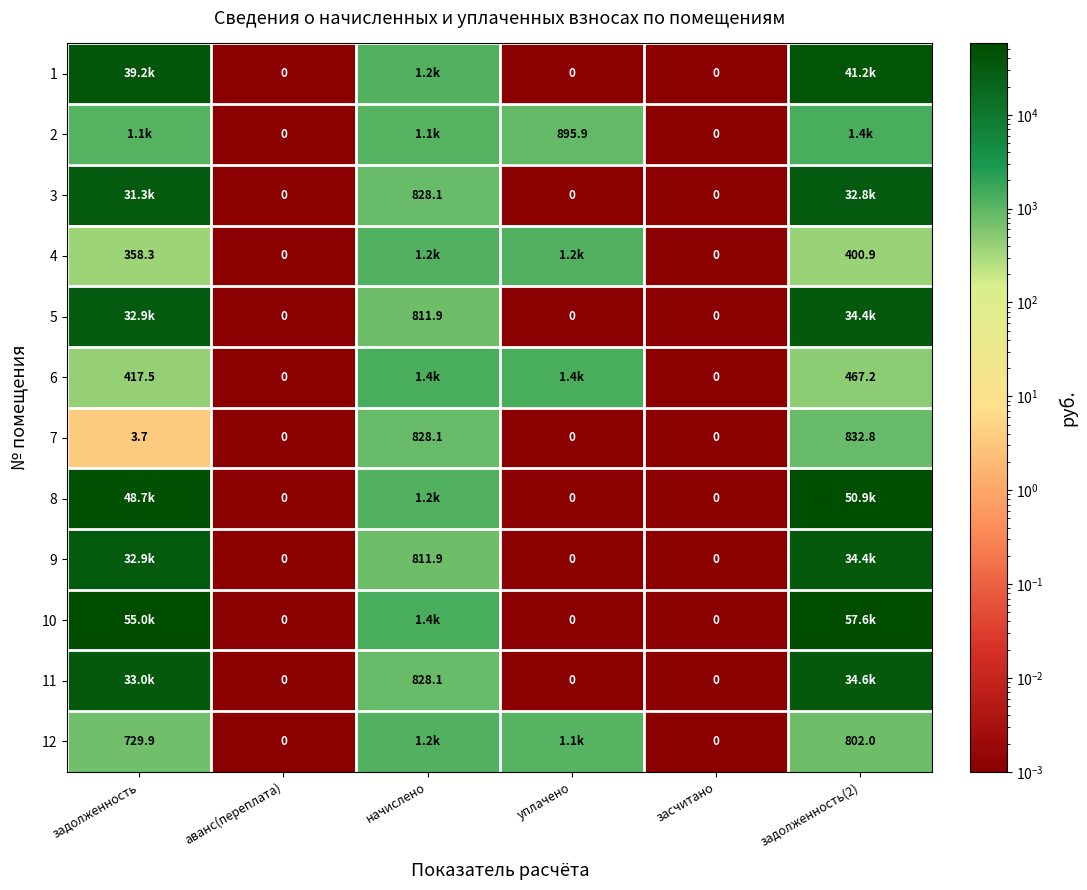

Is the value of 6 at задолженность greater than the value of 11 at аванс(переплата)?

Yes